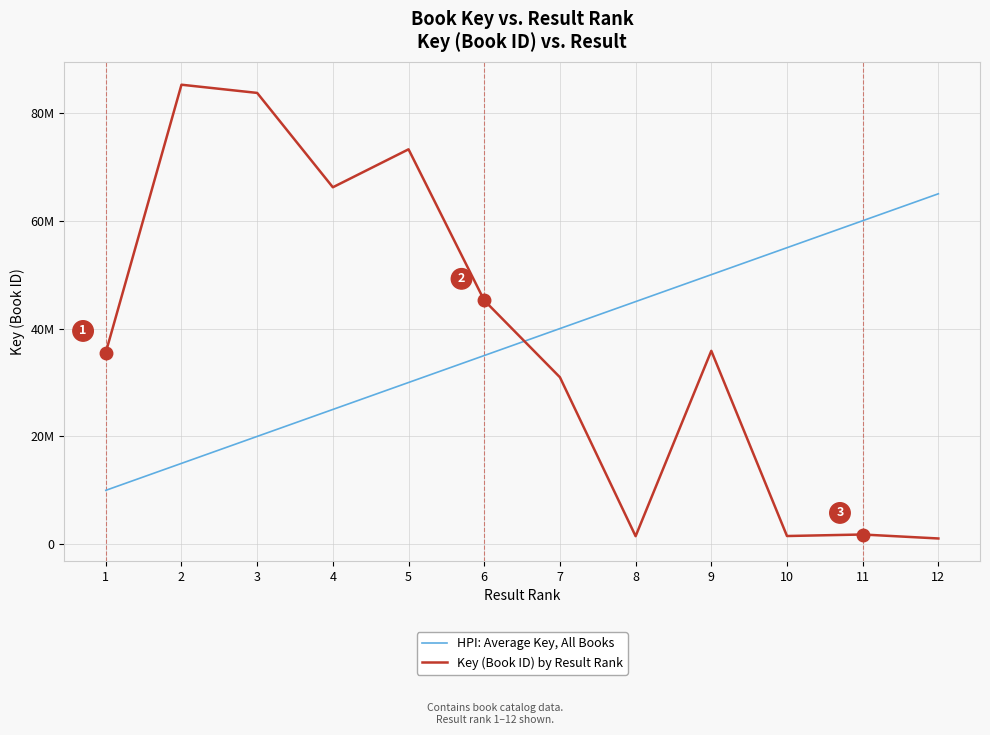

At which category does Key (Book ID) by Result Rank reach its first local peak?

2